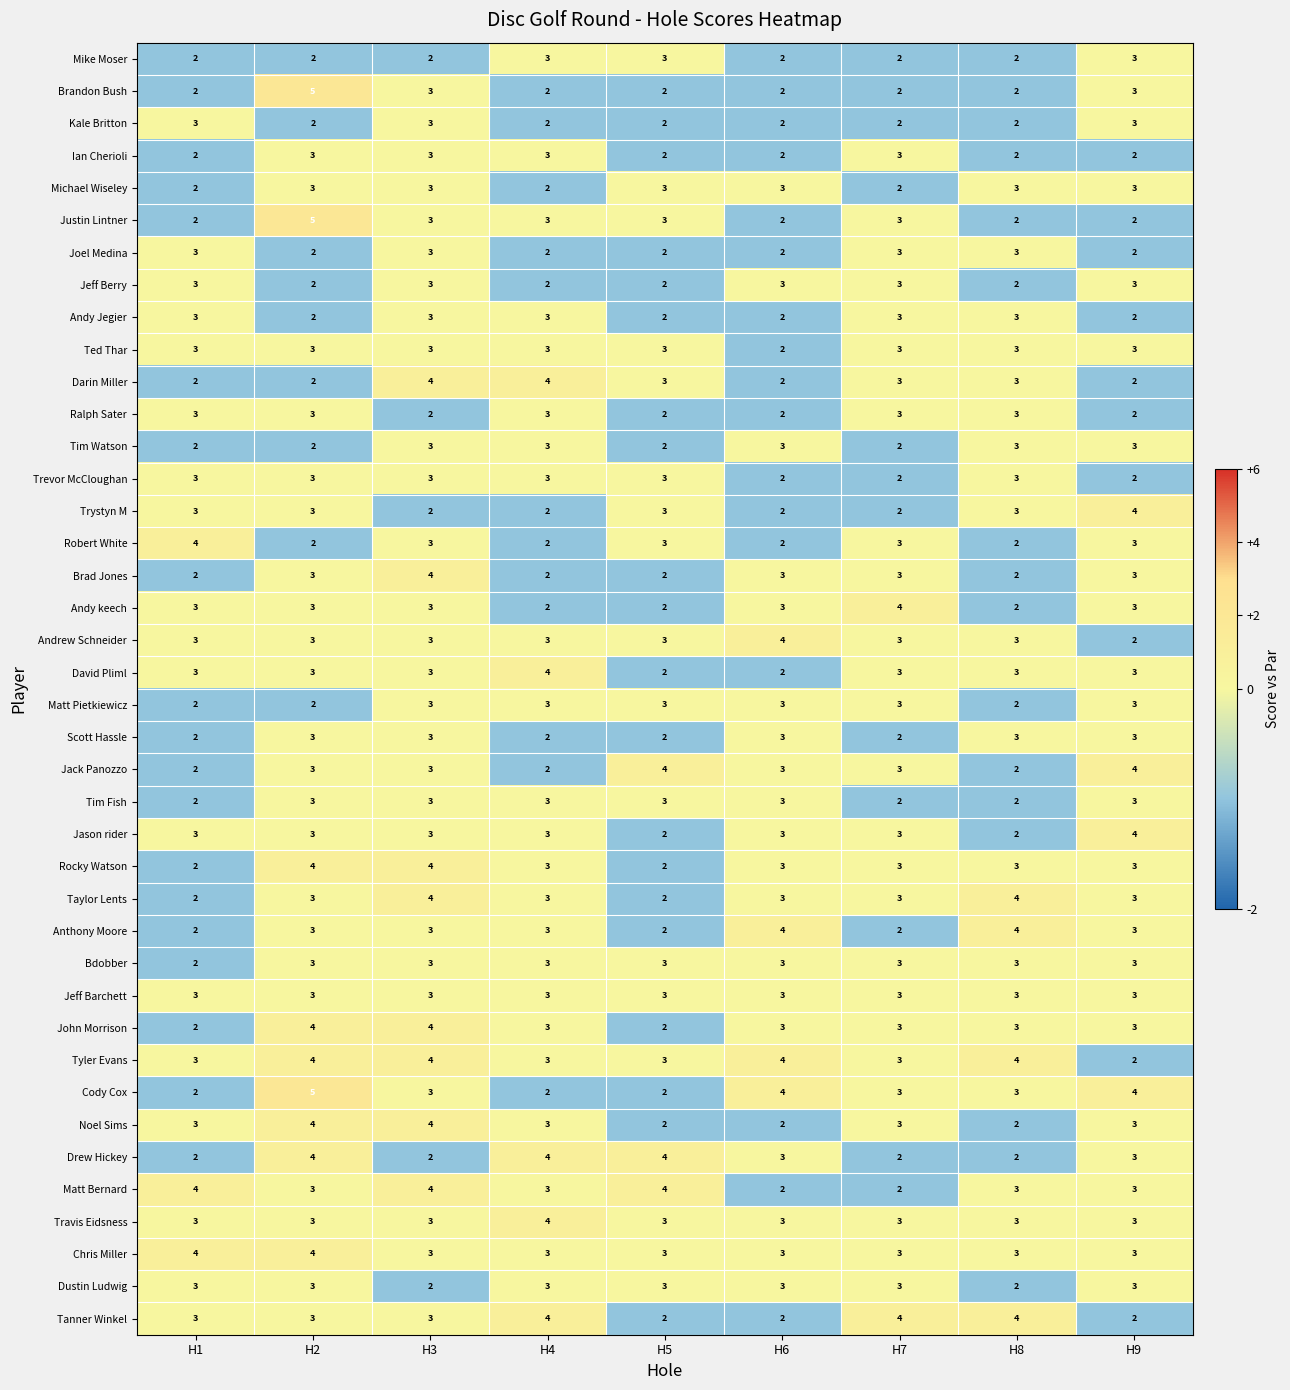

What is the sum of all Brandon Bush values?

23